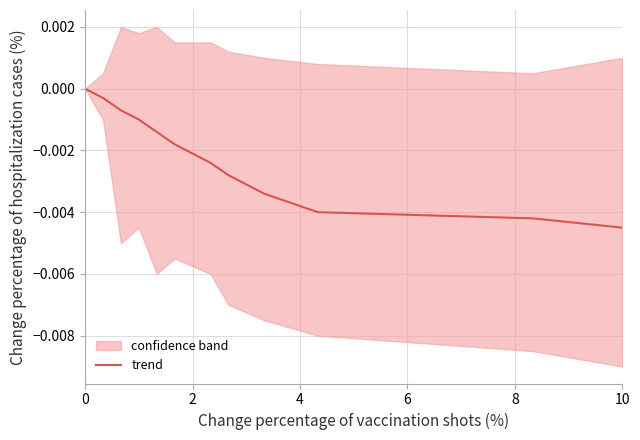

Which has a higher value, 8 or 2?

2